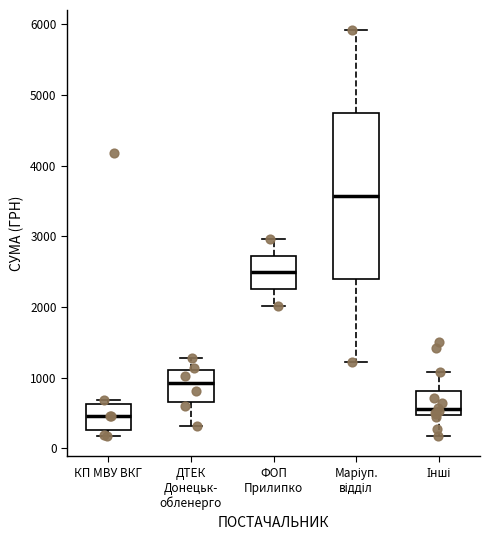

Reading left to right, read every box against the y-axis: the position of its median line, the range the box covers, and the ends of its whiskers. The values are not printed on the chart, so give them approximately, as read against the axis.

КП МВУ ВКГ: median 500, box 300 to 600, whiskers 200 to 700
ДТЕК Донецьк- обленерго: median 900, box 700 to 1100, whiskers 300 to 1300
ФОП Прилипко: median 2500, box 2300 to 2700, whiskers 2000 to 3000
Маріуп. відділ: median 3600, box 2400 to 4700, whiskers 1200 to 5900
Інші: median 600, box 500 to 800, whiskers 200 to 1100